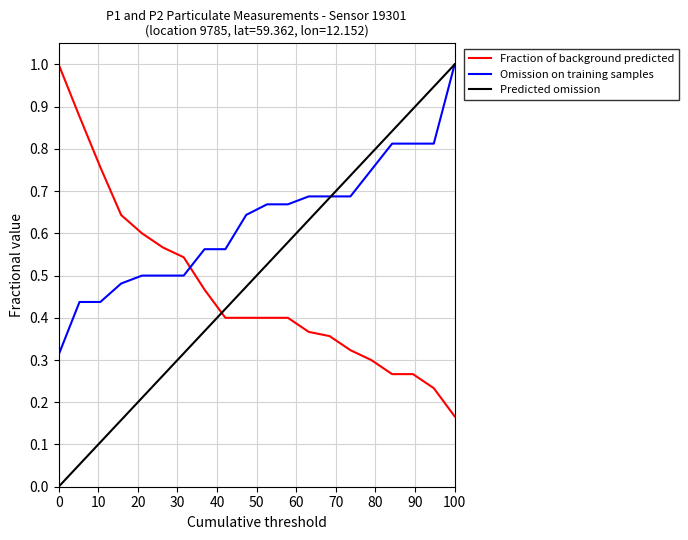

Rank the series by their average value, from lowest to highest.

Fraction of background predicted, Predicted omission, Omission on training samples